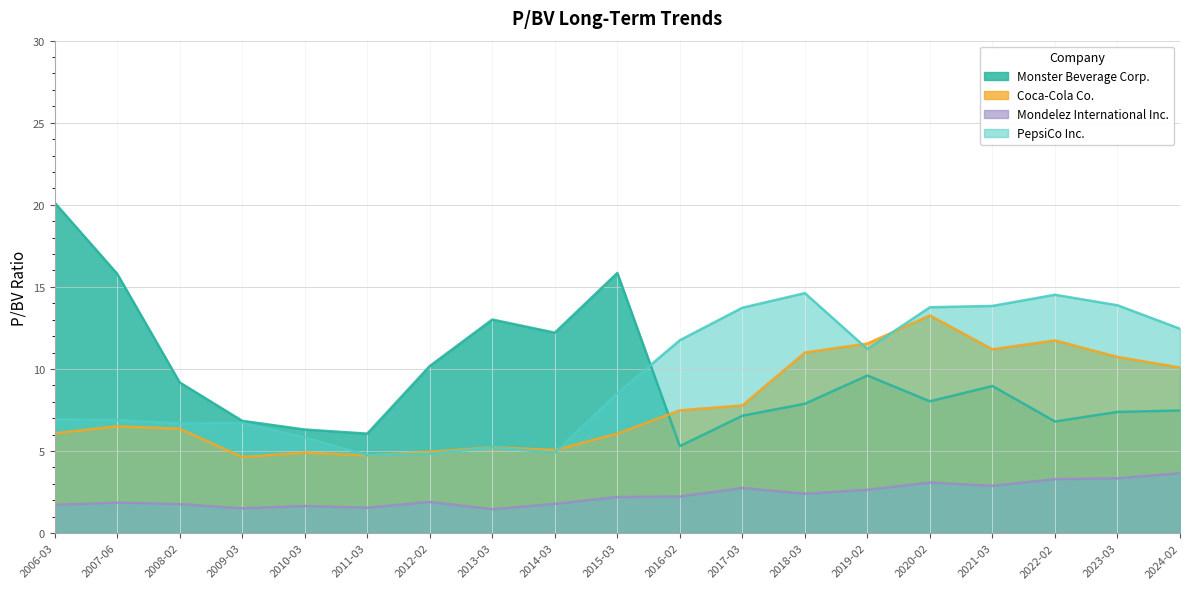

Rank the series by their maximum value, from lowest to highest.

Mondelez International Inc., Coca-Cola Co., PepsiCo Inc., Monster Beverage Corp.